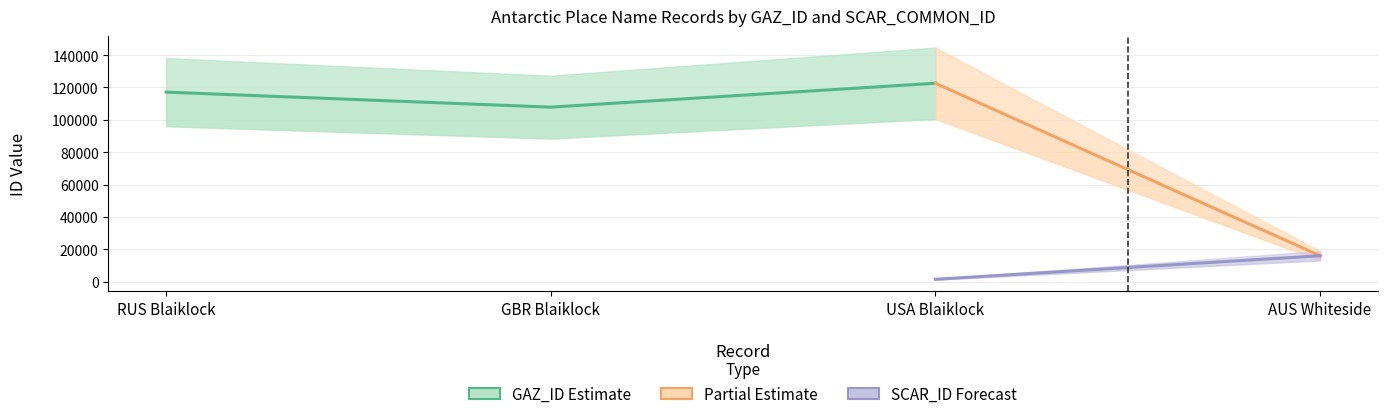

What is the value of the GAZ_ID point at the 2nd from the left?

107830